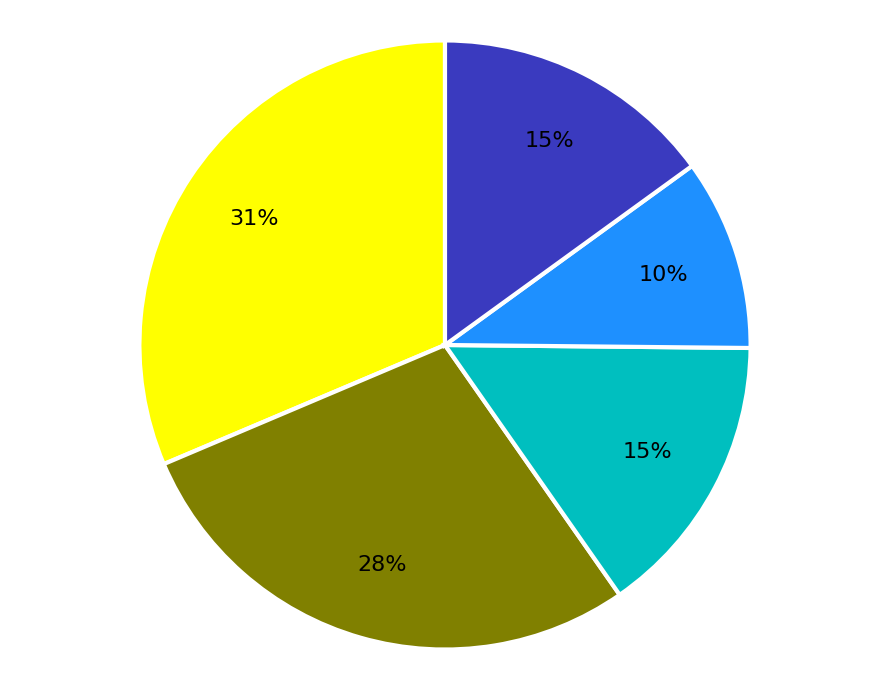

To the nearest percent, what is the difference between the largest and smallest slice percentages?

21%